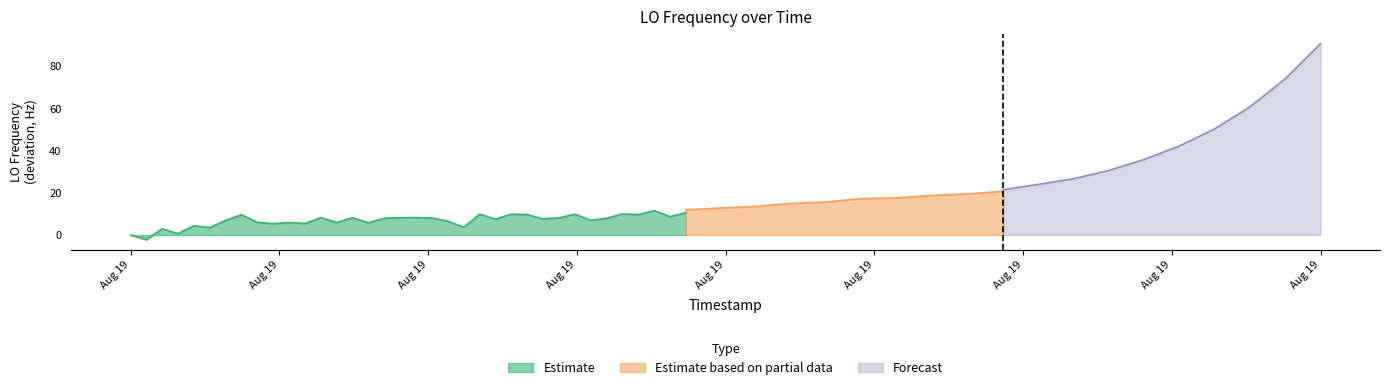

What is the maximum value for Estimate based on partial data?

20.7